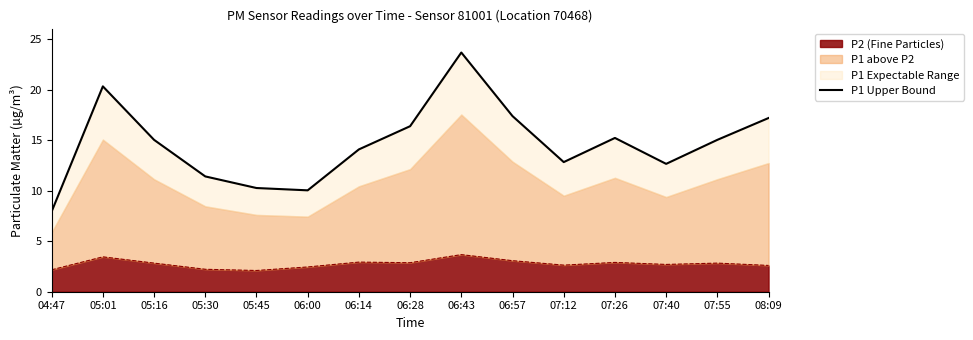

What is the value of the 11th point from the left?

12.8